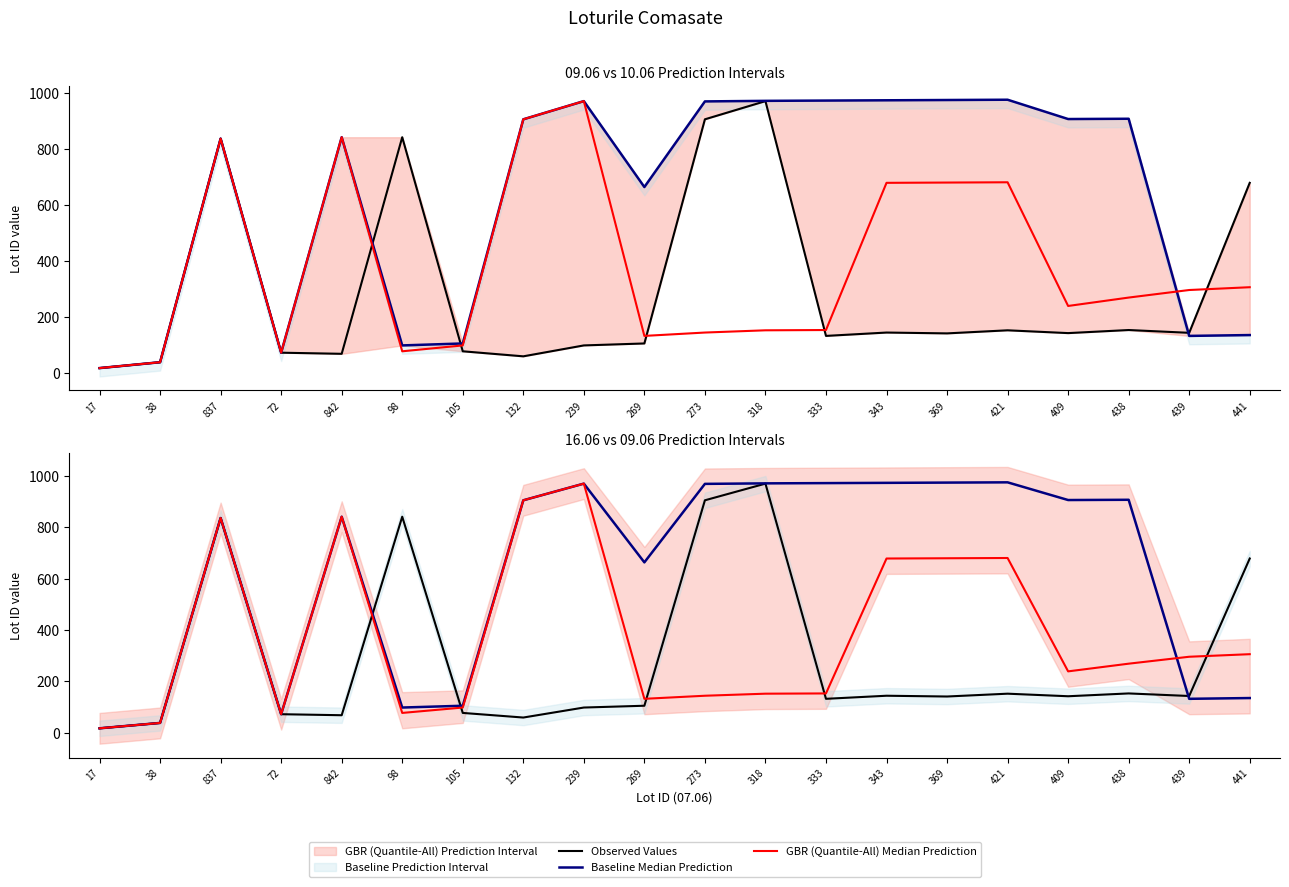

At which label is GBR (Quantile-All) Median Prediction closest to 494?

343